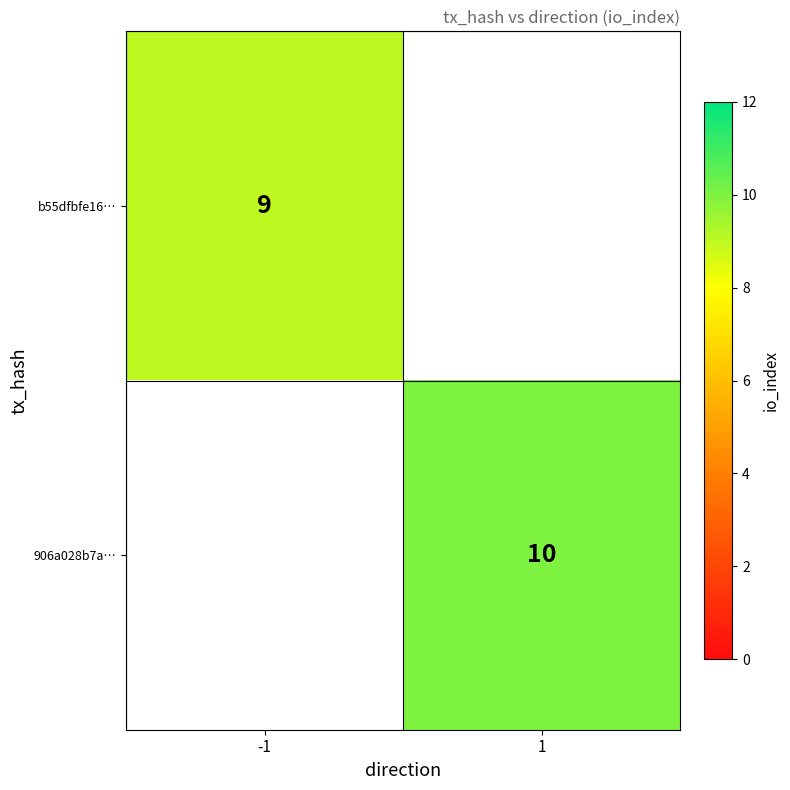

The value of 906a028b7a… at 1 is 17. True or false?

False